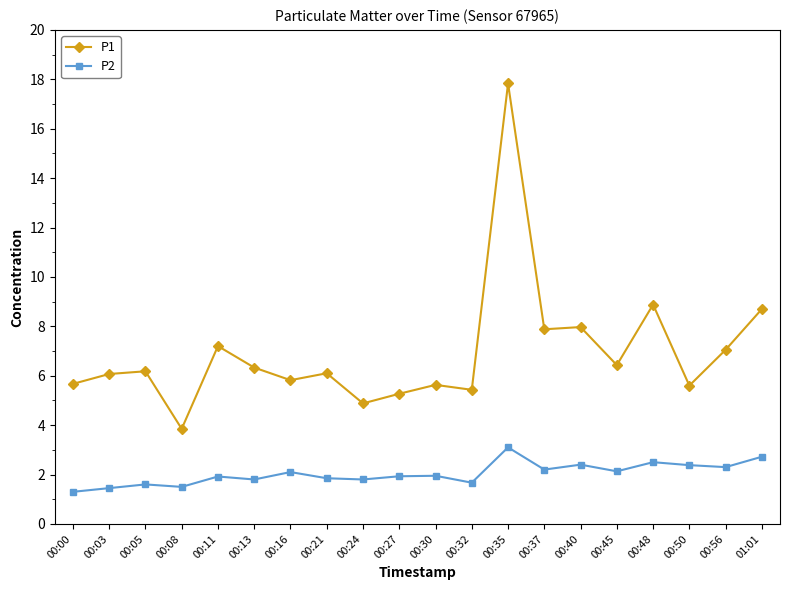

True or false: P2 and P1 intersect in this chart.

False